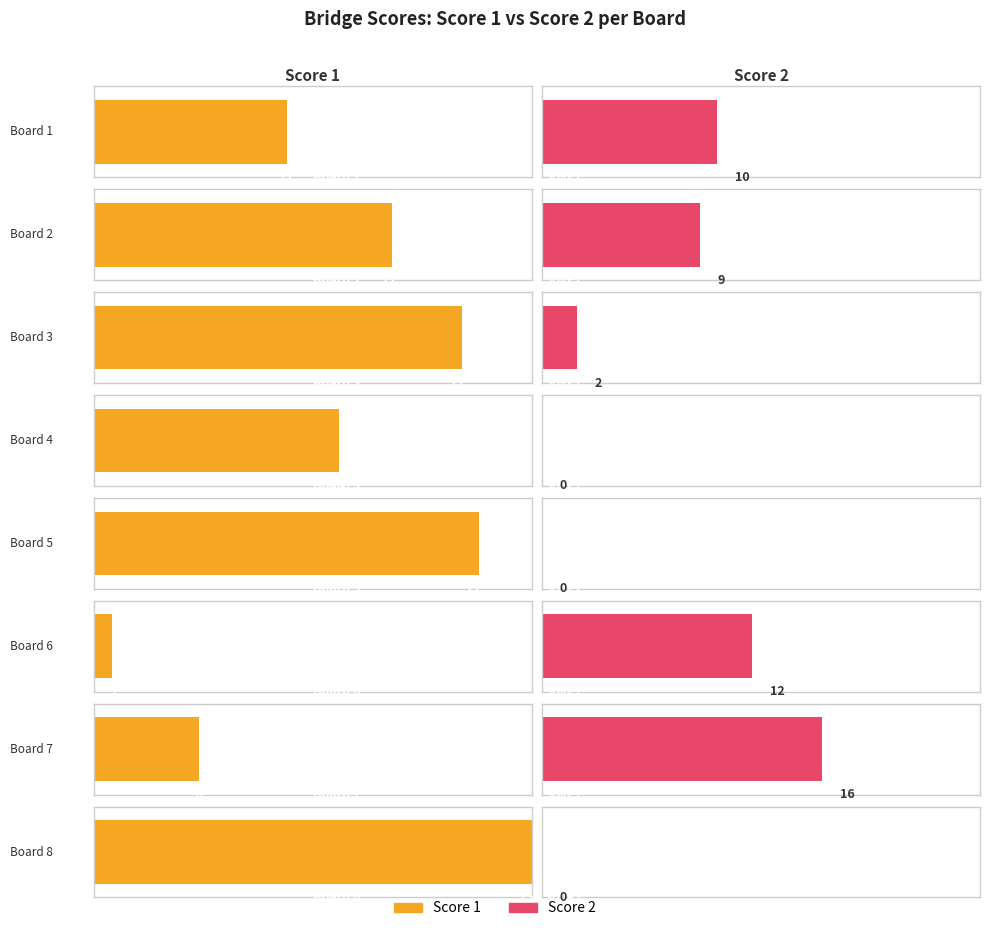

Which has a higher value, Board 2 or Board 4?

Board 2